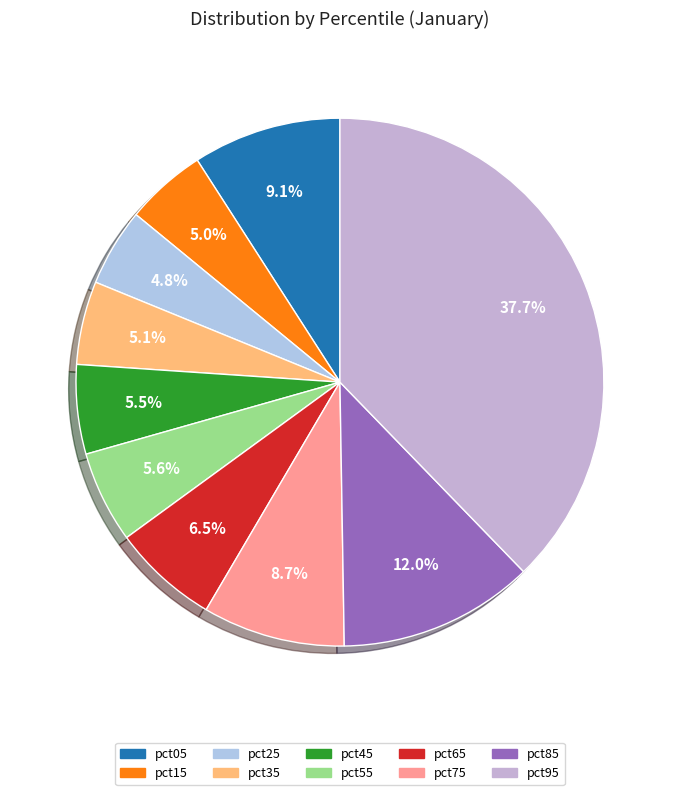

What percentage is the pct95 slice, to the nearest percent?

38%